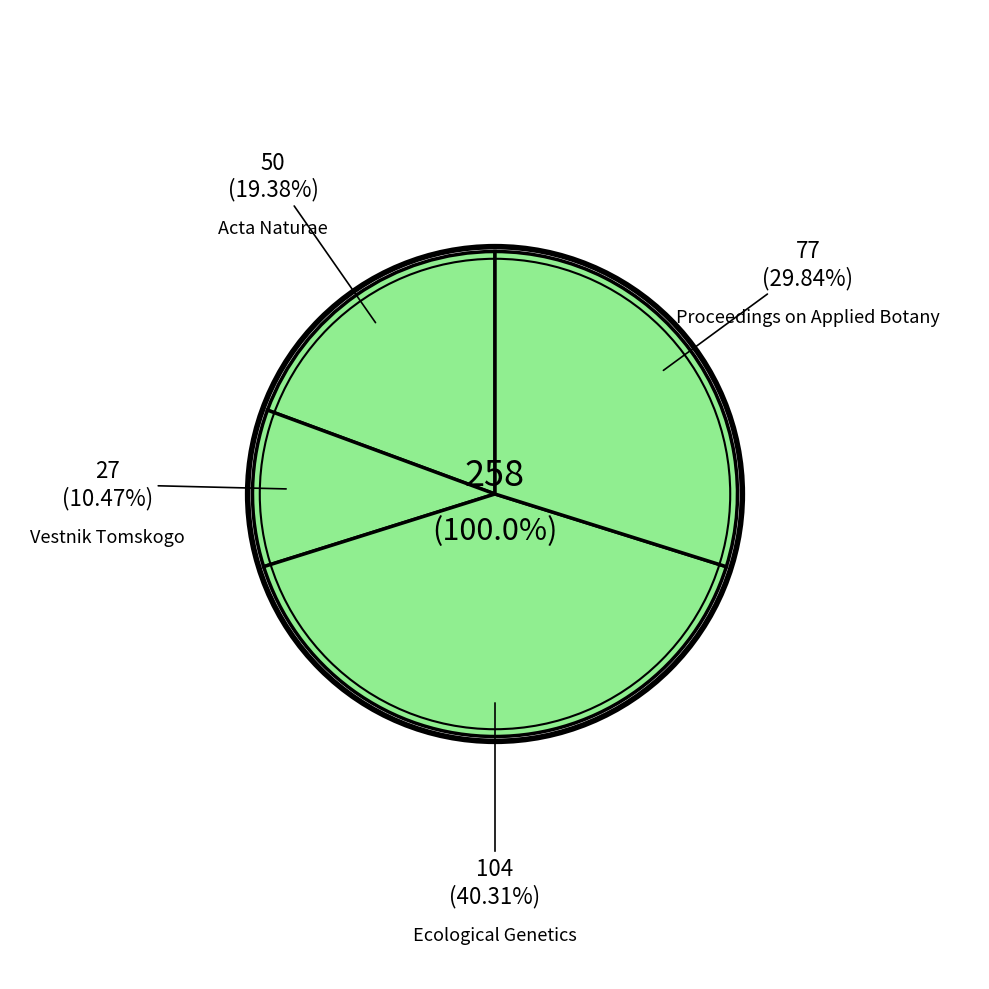

To the nearest percent, what is the difference between the largest and smallest slice percentages?

30%